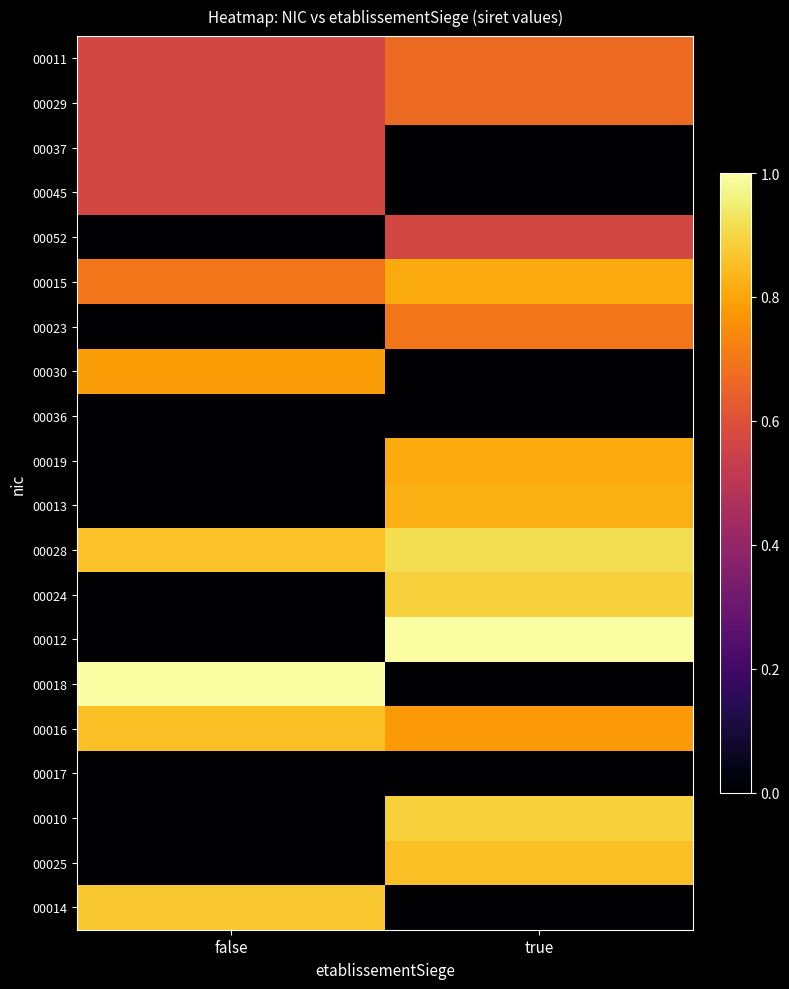

Which series has the largest total across all categories?

00028